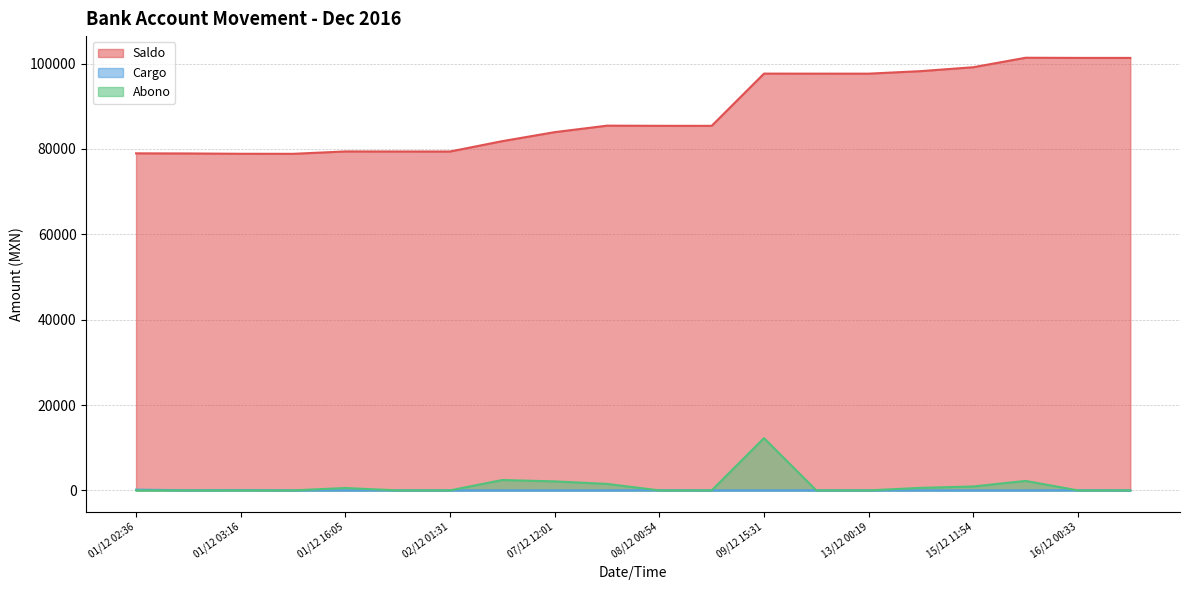

At which category is the sum across all series the highest?

09/12 15:31